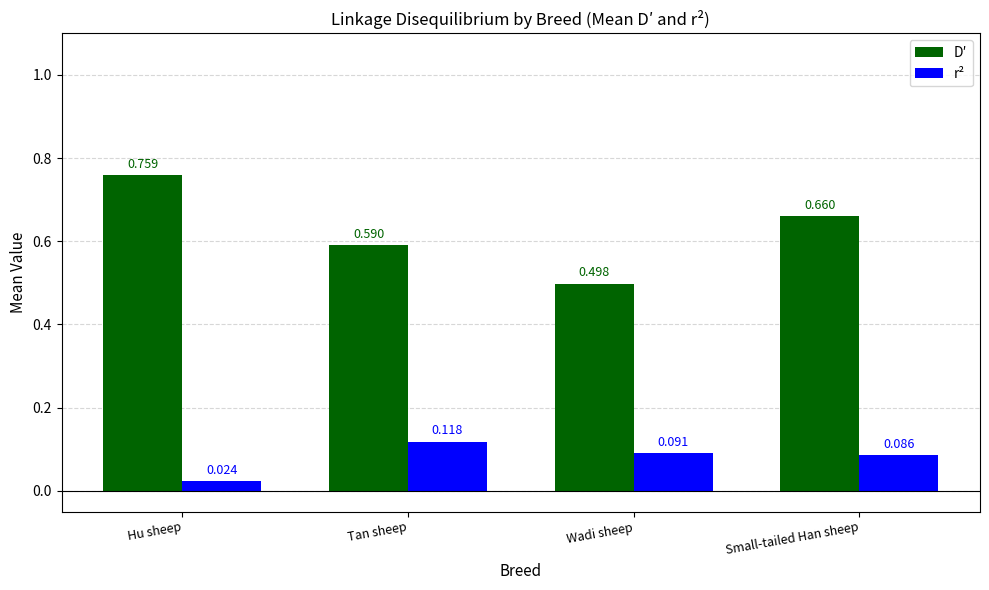

Which series has the largest total across all categories?

D′